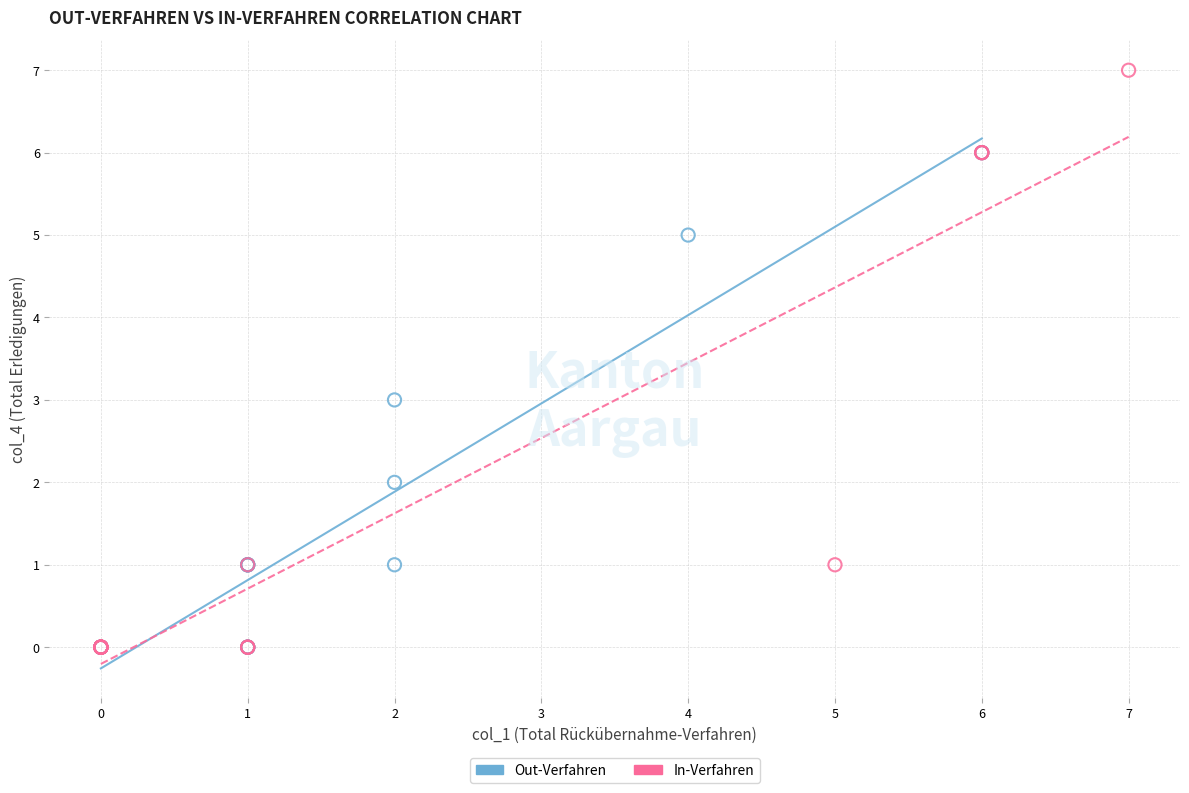

Which series contains the highest Y value?

In-Verfahren